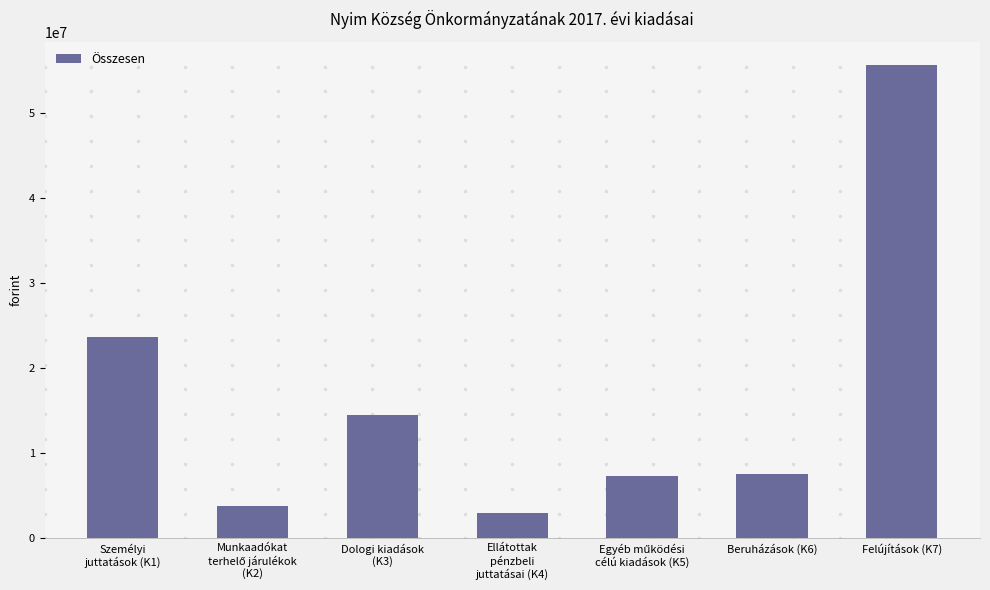

What is the sum of all values?

115449553